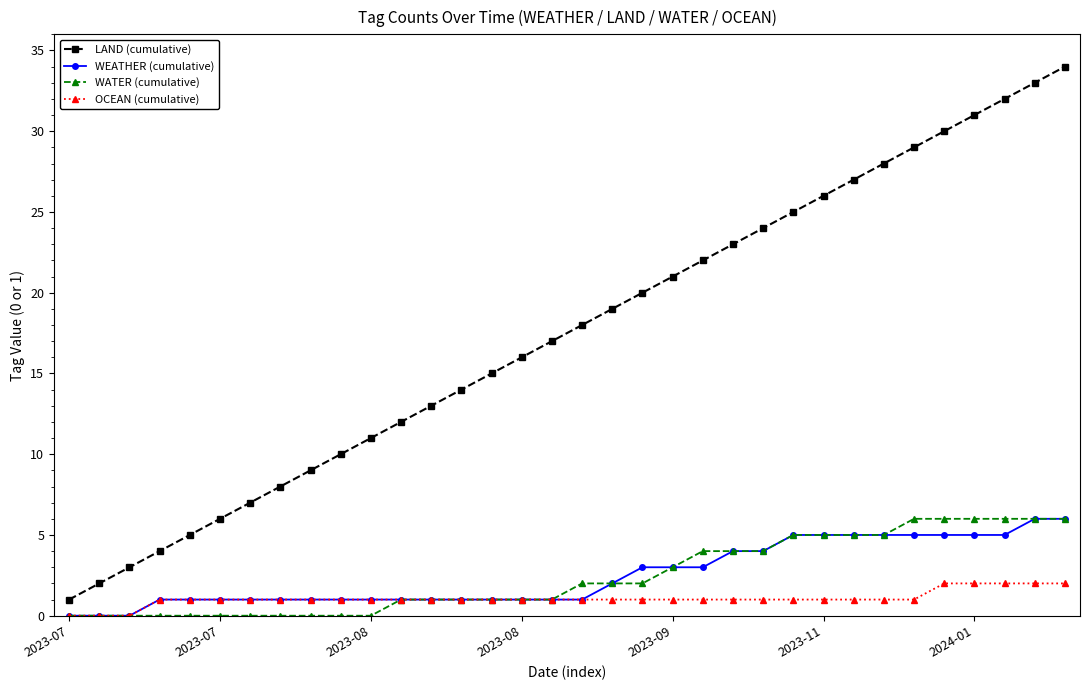

True or false: WEATHER (cumulative) and LAND (cumulative) intersect in this chart.

False